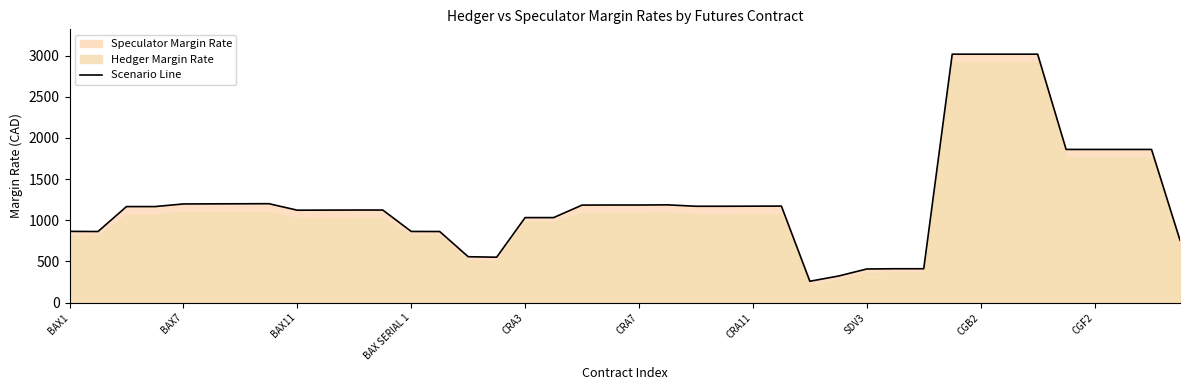

Reading right to left, list all the values displayed in this chart.

757	1860	1860	1860	1860	3017	3017	3017	3017	411	411	408	322	259	1172	1171	1170	1170	1187	1185	1185	1184	1032	1032	551	557	863	864	1124	1124	1123	1122	1201	1200	1199	1198	1166	1166	863	865